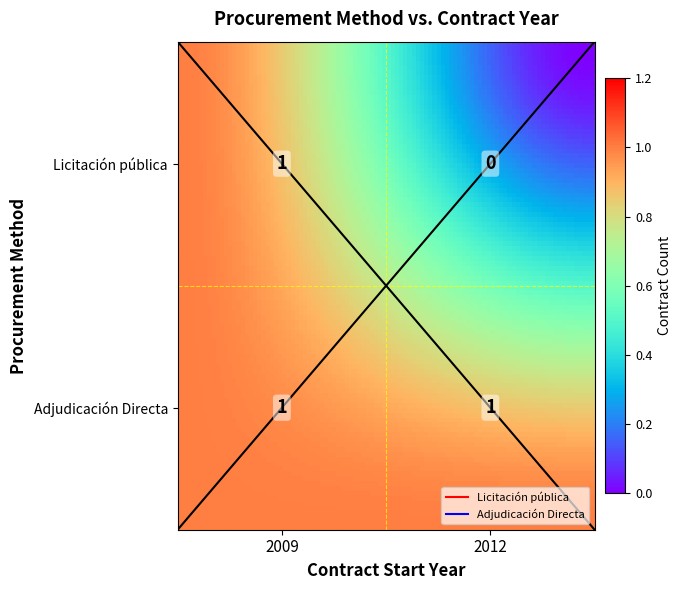

What is the sum of the Licitación pública values at 2009 and 2012?

1